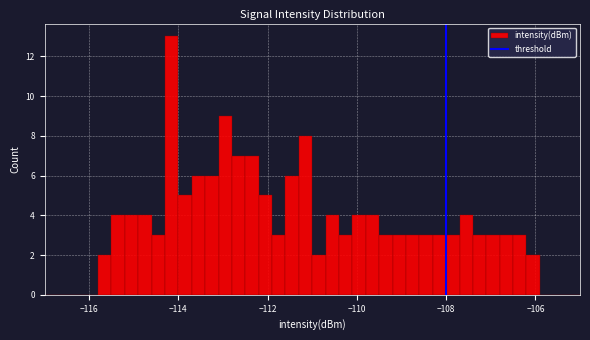

Read against the x-axis, roughly where is the centre of the tallest bar?

-114.2